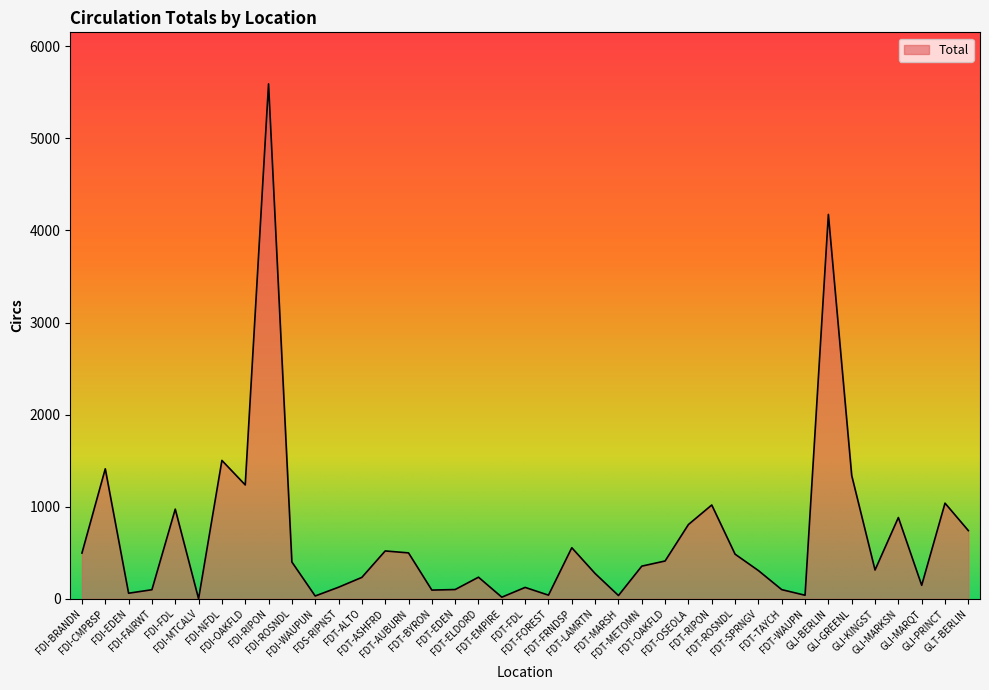

What is the difference between the maximum and minimum values?

5591